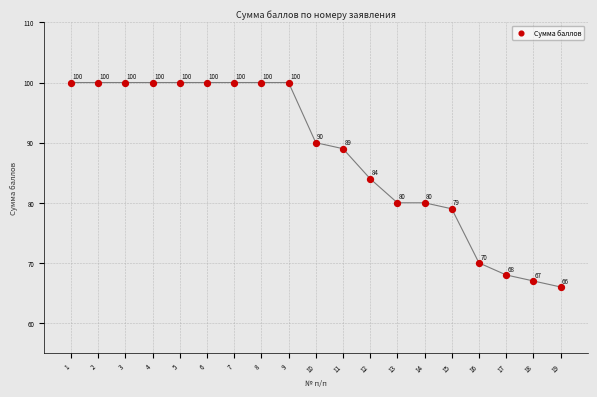

What is the range of Y values (max minus min)?

34